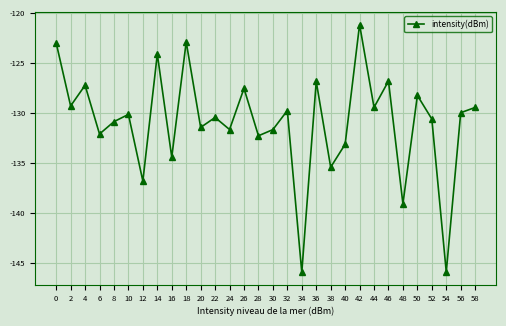

What is the smallest value displayed?

-146.0